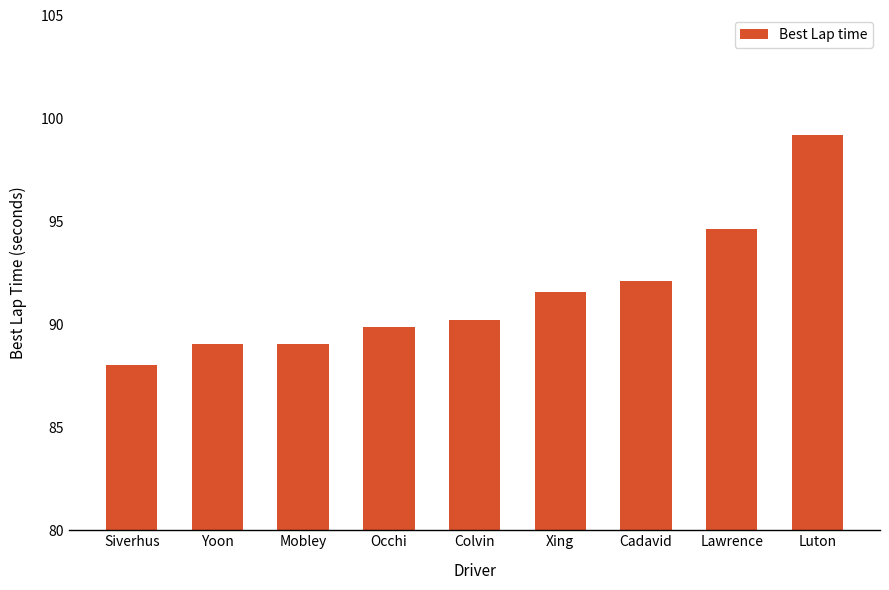

Which category has the lowest value across all series?

Siverhus